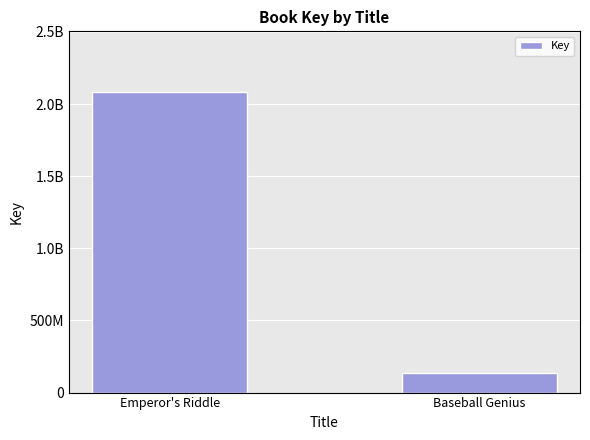

What position from the left is Baseball Genius?

2